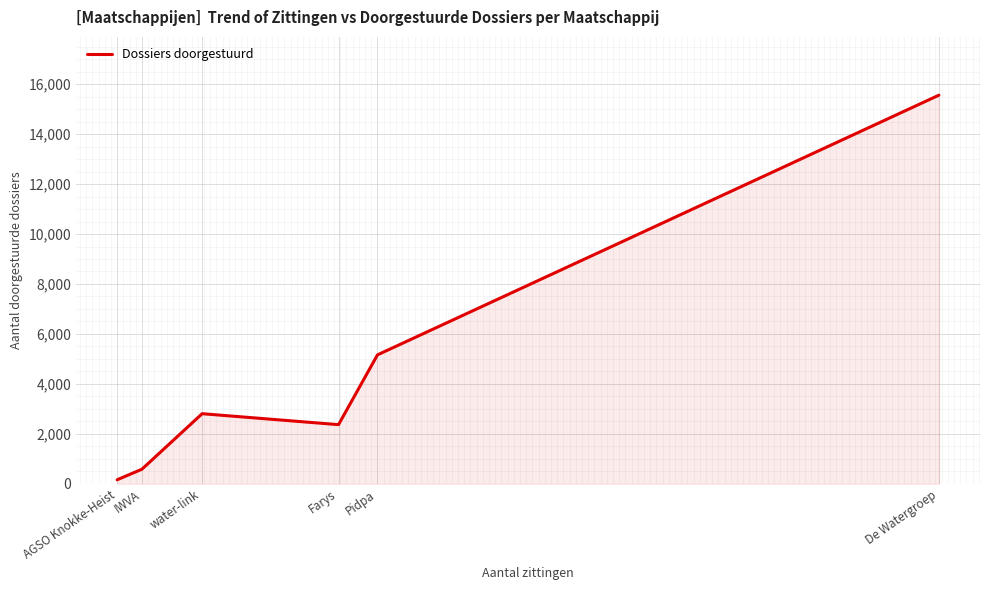

Which category has the lowest value across all series?

AGSO Knokke-Heist